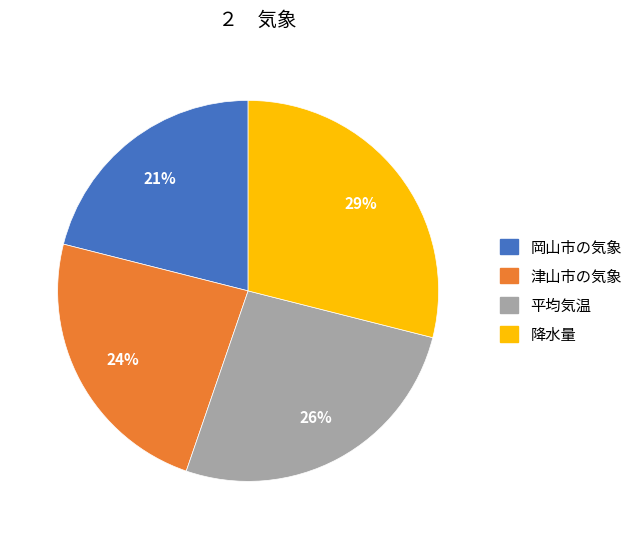

Which slice is the largest?

降水量